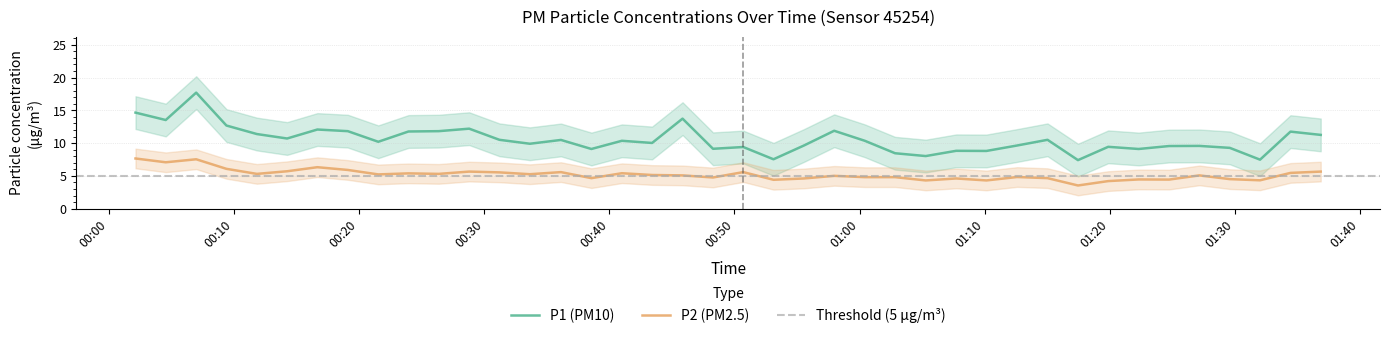

True or false: P2 (PM2.5) and P1 (PM10) intersect in this chart.

False